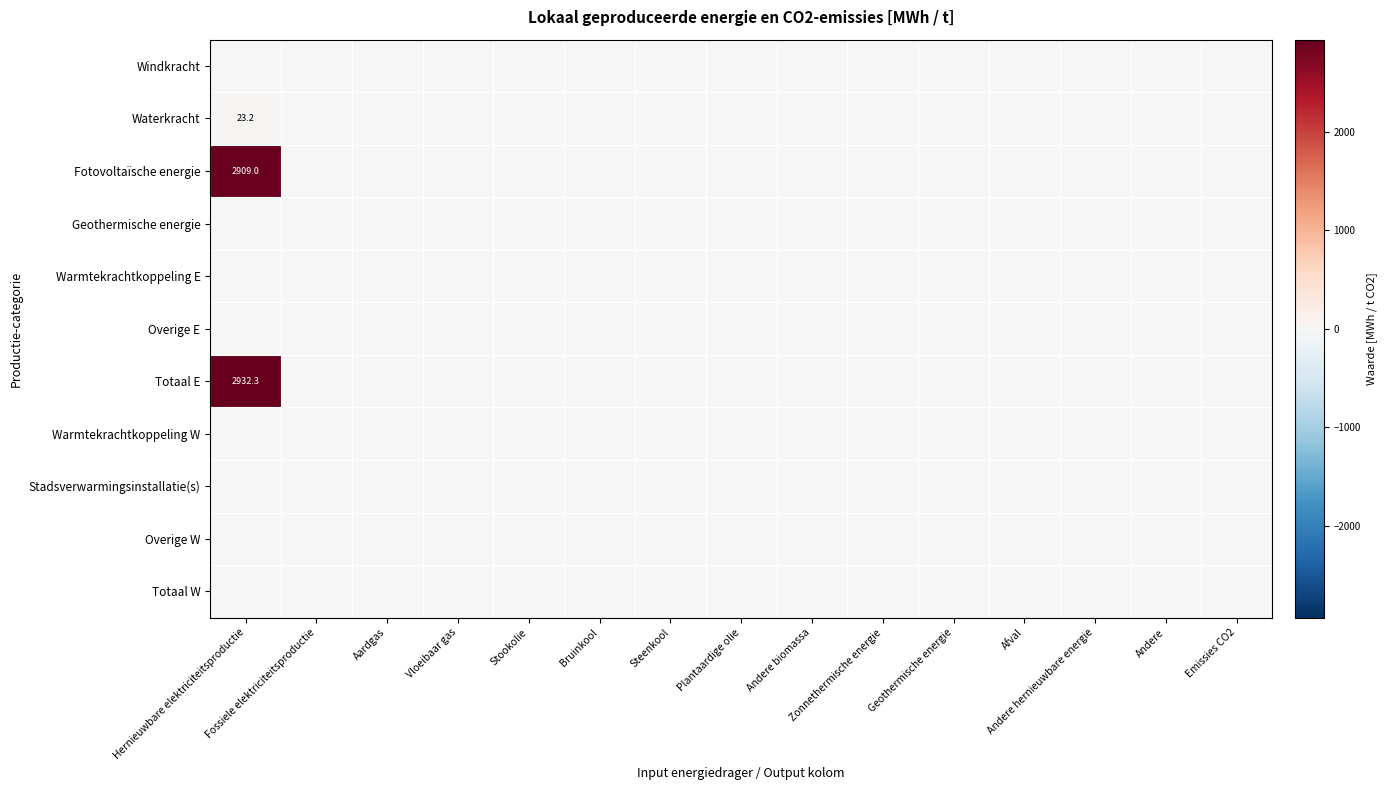

How many positive values does the Fotovoltaïsche energie series have?

1